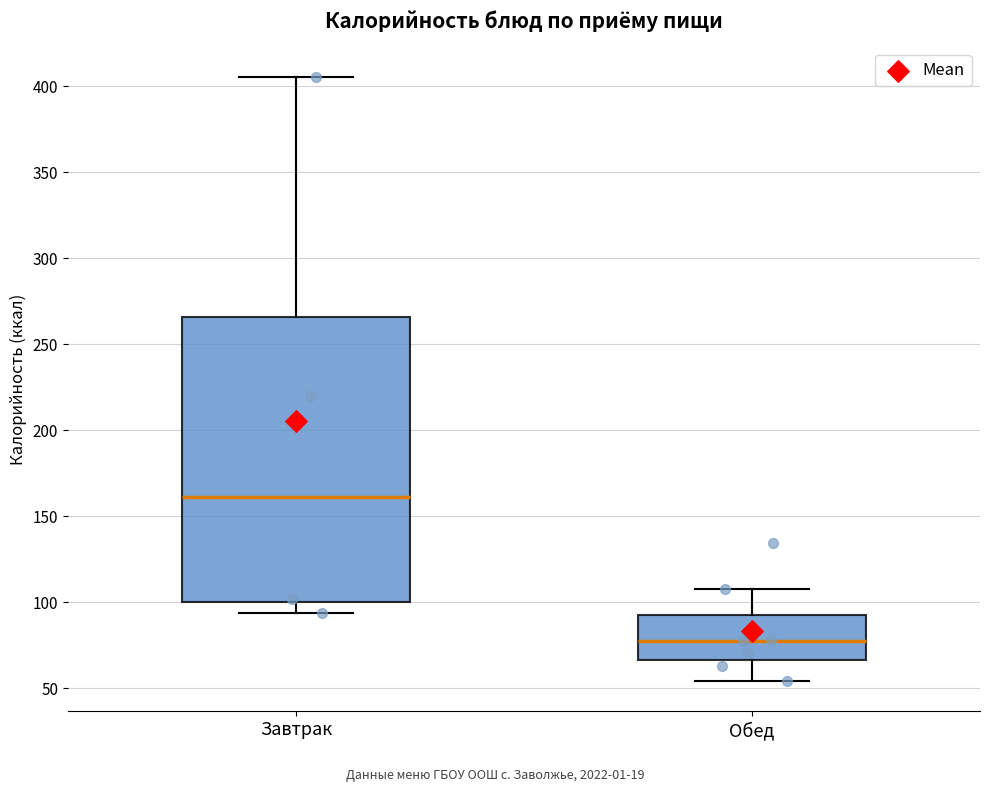

Comparing the boxes themselves (not the whiskers), which one is the tallest?

Завтрак